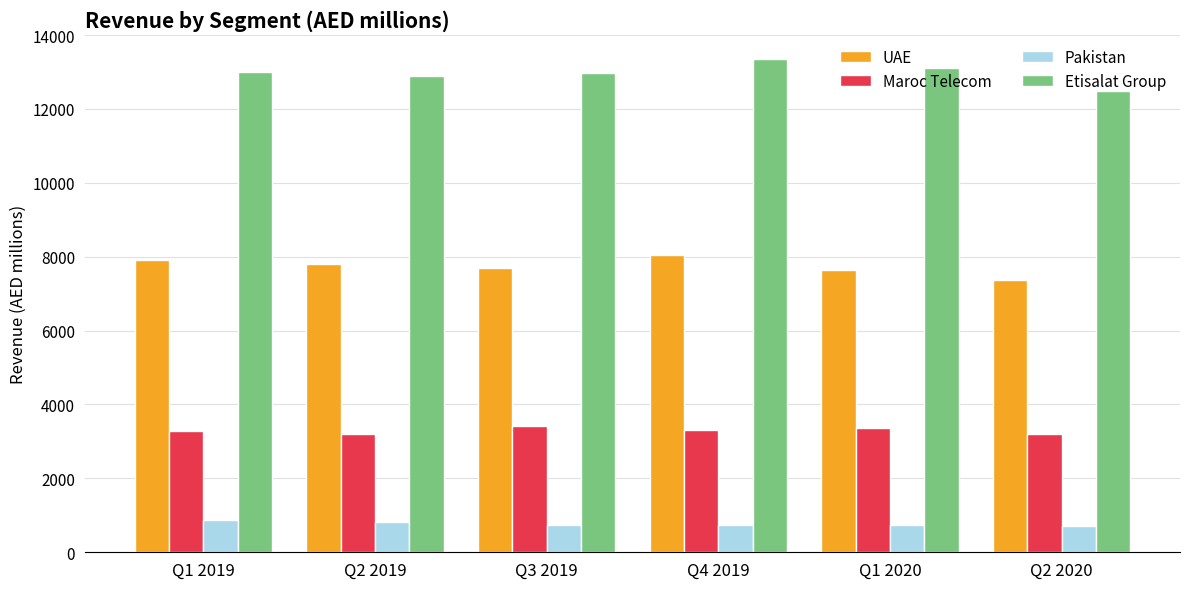

What are all the series names shown in the legend?

UAE, Maroc Telecom, Pakistan, Etisalat Group